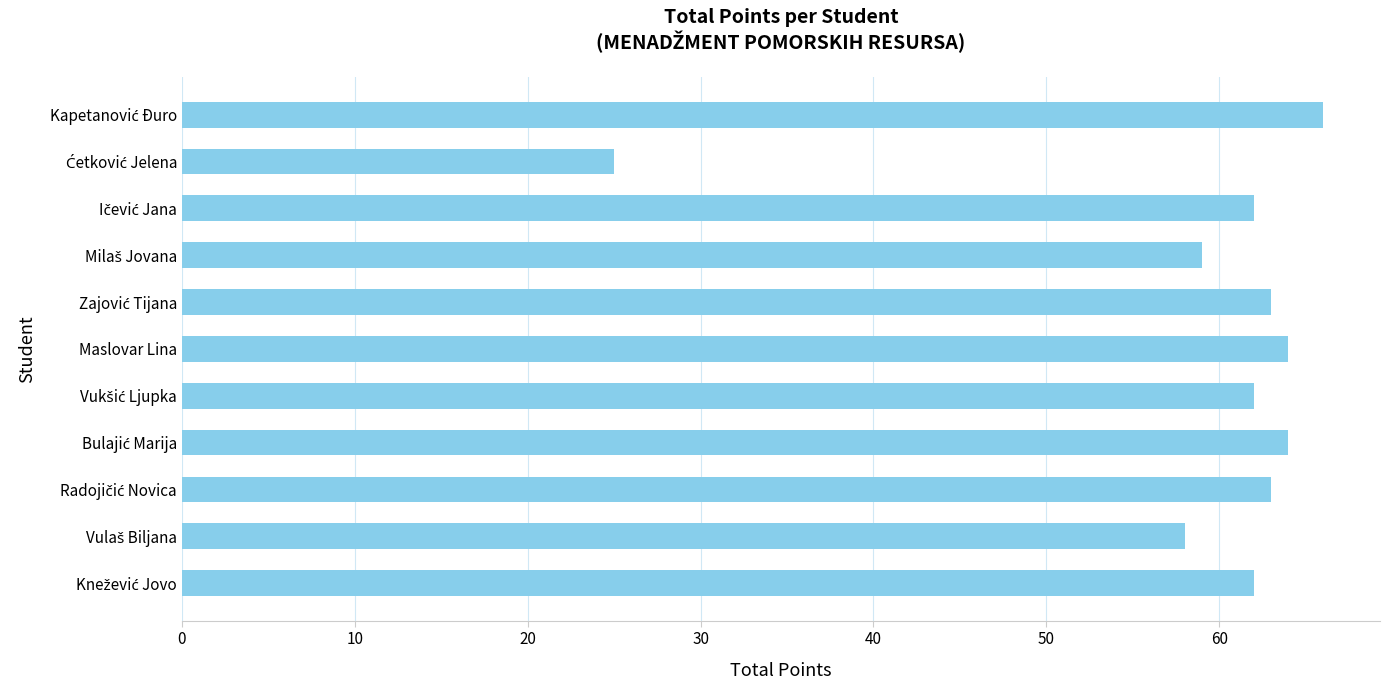

Reading bottom to top, list all the values displayed in this chart.

62	58	63	64	62	64	63	59	62	25	66